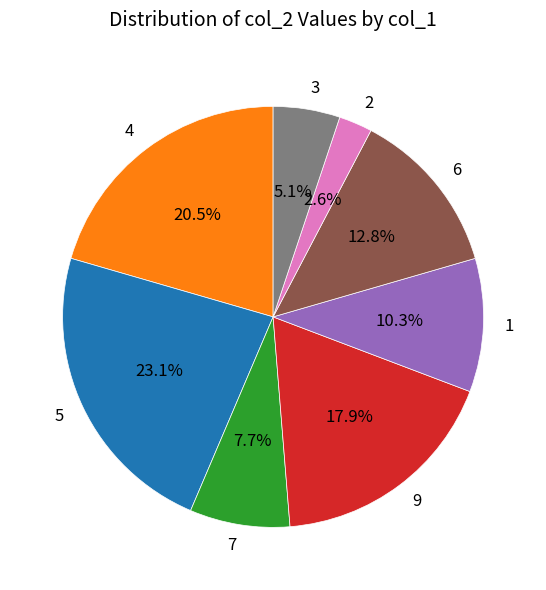

How many segments does this pie chart have?

8